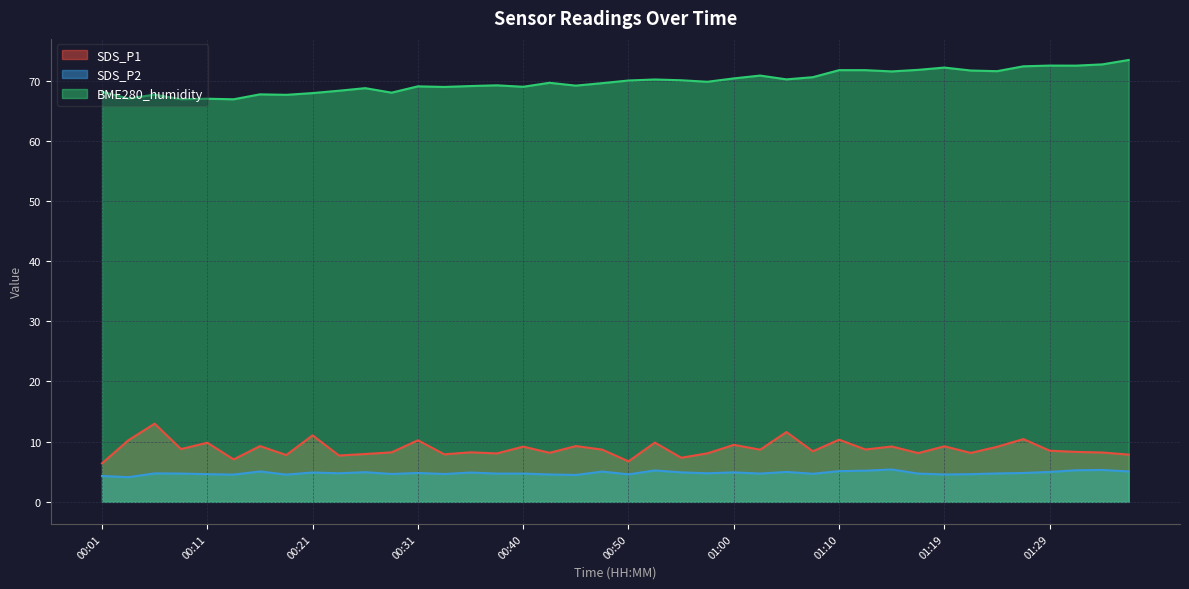

True or false: SDS_P2 and SDS_P1 cross at least once.

False